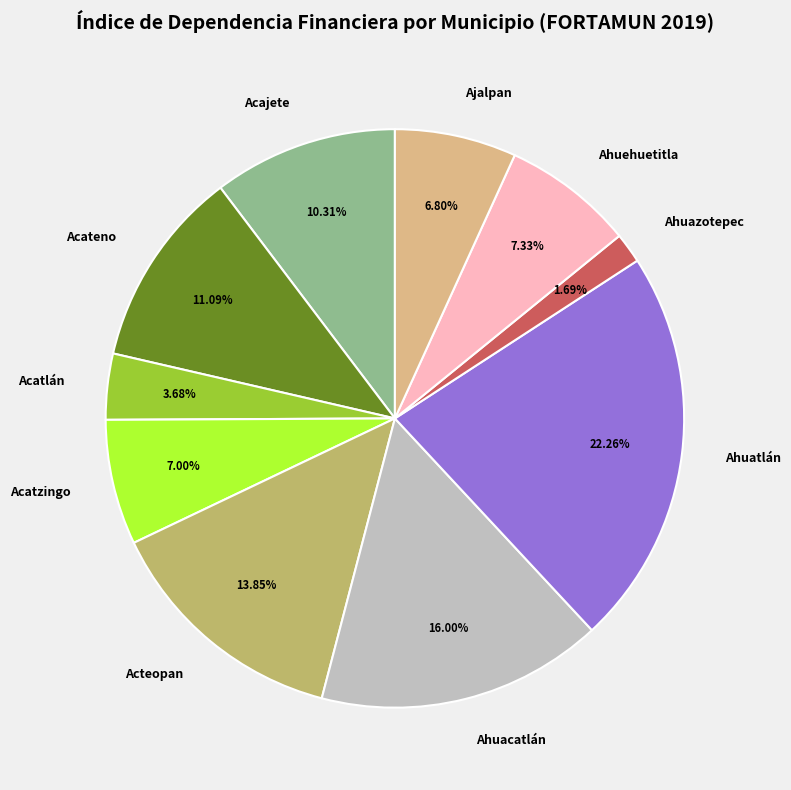

Does Ahuehuetitla represent more than half of the total?

No